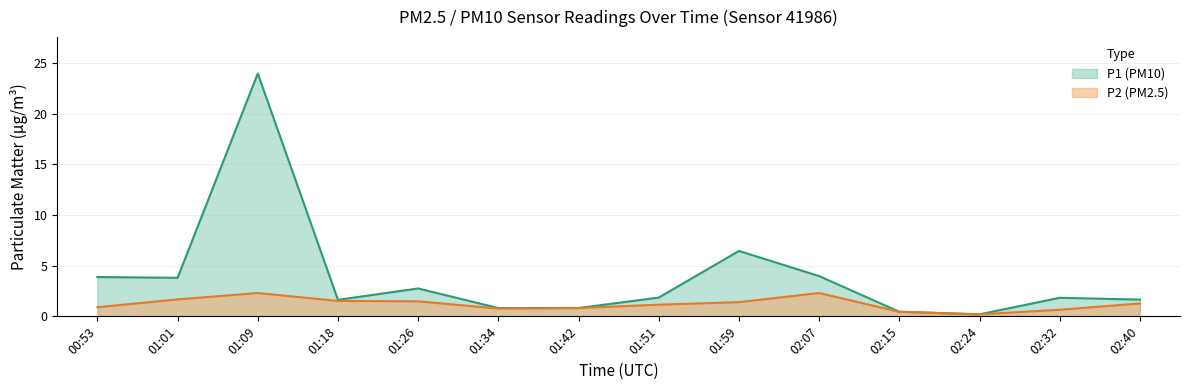

The value of P2 at 02:07 is 3.2. True or false?

False